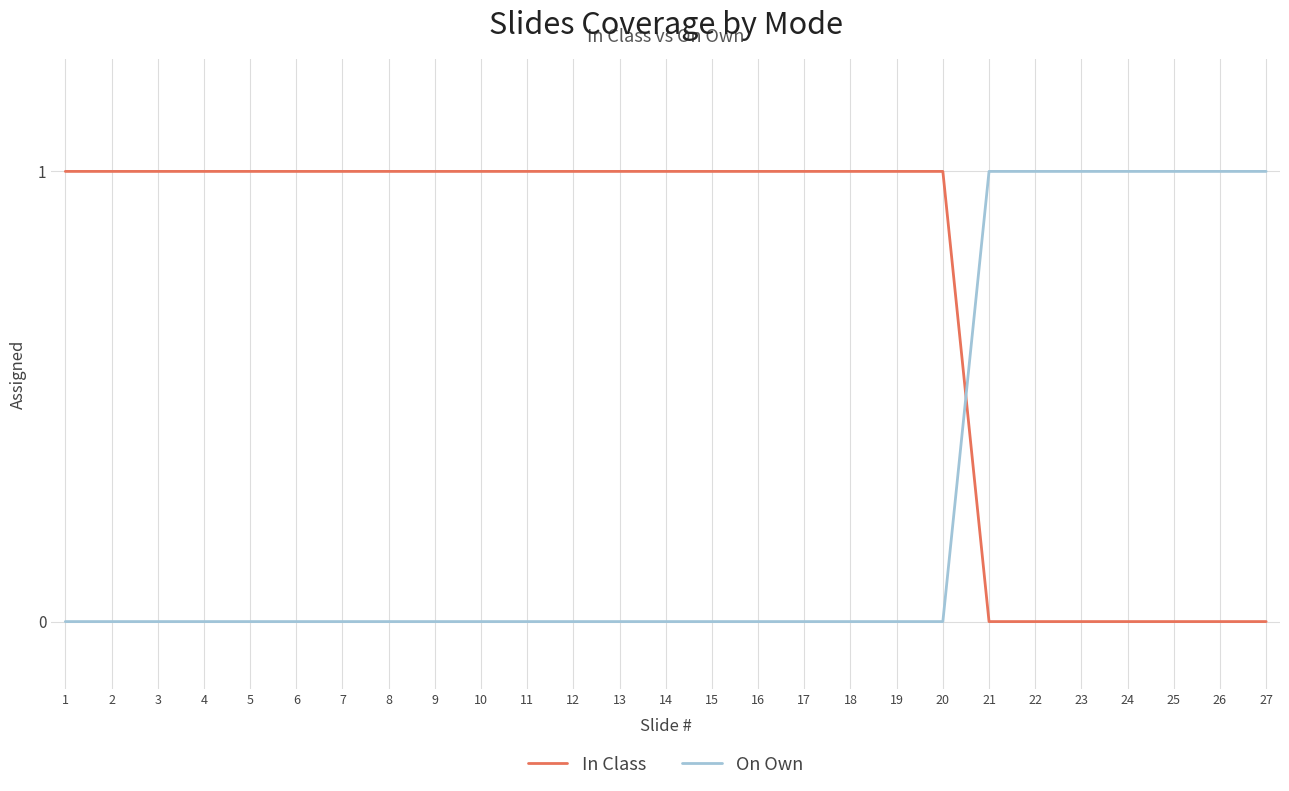

Reading right to left, what are all the values shown in this chart?

In Class: 0	0	0	0	0	0	0	1	1	1	1	1	1	1	1	1	1	1	1	1	1	1	1	1	1	1	1
On Own: 1	1	1	1	1	1	1	0	0	0	0	0	0	0	0	0	0	0	0	0	0	0	0	0	0	0	0